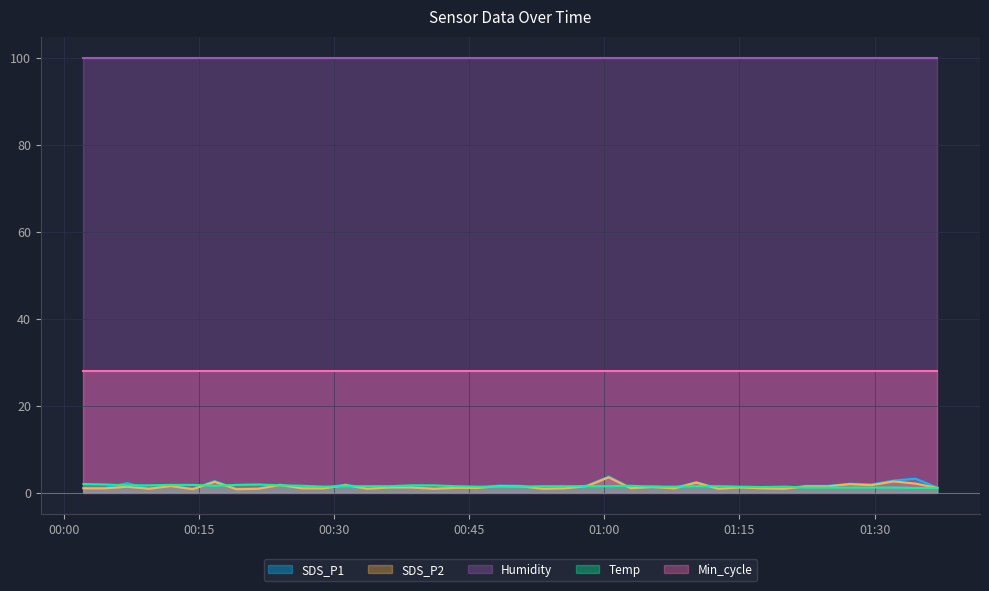

How many data points in SDS_P1 are less than 1?

2